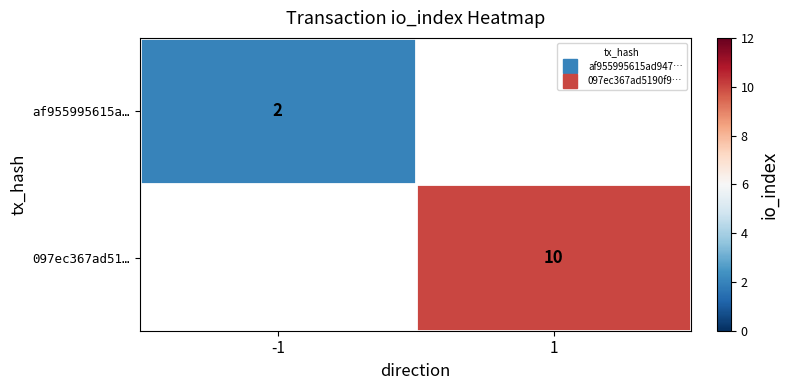

Is the value of af955995615a… at 1 greater than the value of 097ec367ad51… at 1?

No